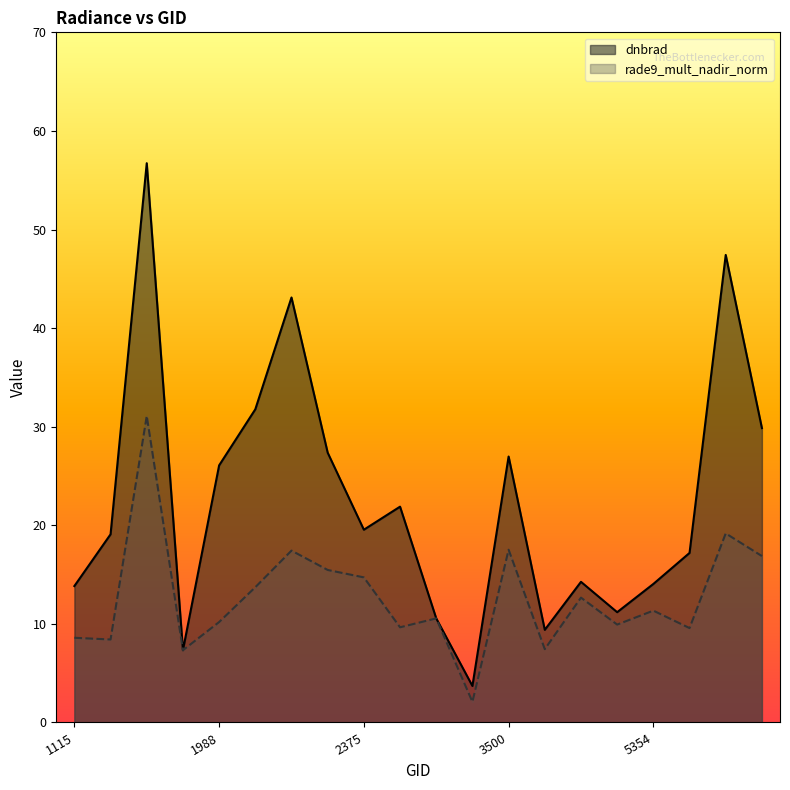

Reading left to right, list all the values displayed in this chart.

dnbrad: 1115=13.8	1790=19.1	1808=56.7	1925=7.3	1988=26.1	2051=31.8	2249=43.1	2267=27.4	2375=19.6	3050=21.9	3185=10.6	3464=3.7	3500=27.0	4193=9.4	4661=14.3	5318=11.2	5354=14.0	5390=17.2	5426=47.4	5444=29.9
rade9_mult_nadir_norm: 1115=8.6	1790=8.4	1808=31.1	1925=7.3	1988=10.2	2051=13.7	2249=17.4	2267=15.5	2375=14.7	3050=9.7	3185=10.6	3464=2.1	3500=17.5	4193=7.4	4661=12.7	5318=9.9	5354=11.3	5390=9.6	5426=19.2	5444=16.9